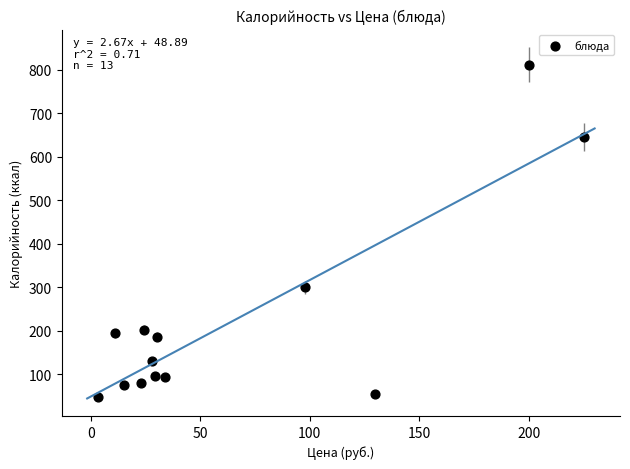

What is the range of Y values (max minus min)?

763.0